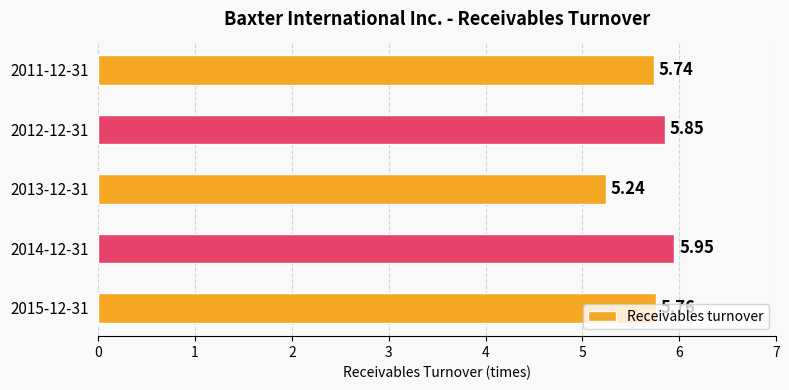

Which has a higher value, 2014-12-31 or 2011-12-31?

2014-12-31